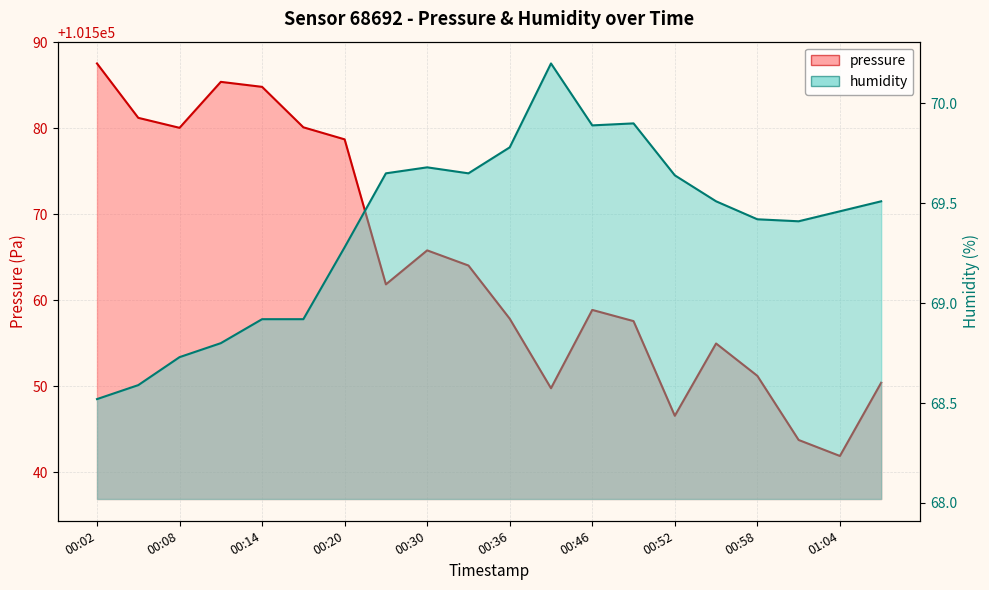

Is it true that pressure equals 101555.0 at 00:55?

True